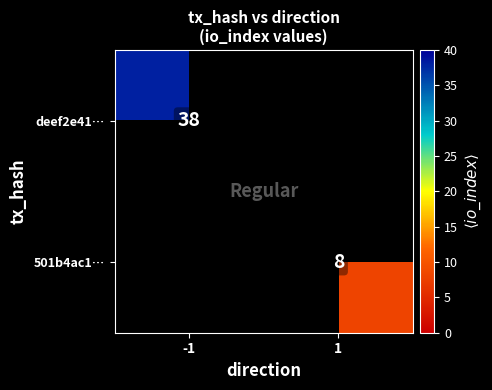

Is it true that 501b4ac1… equals 8 at 1?

True